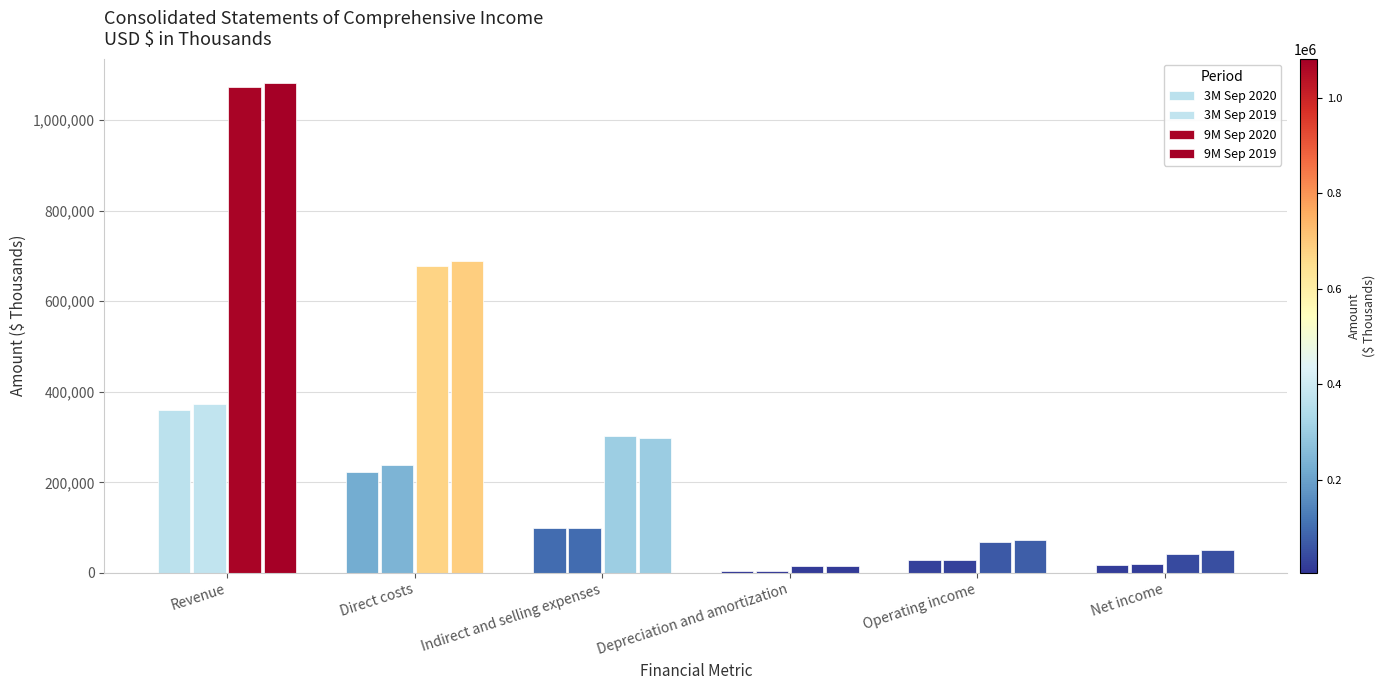

Which series has the largest total across all categories?

9M Sep 2019